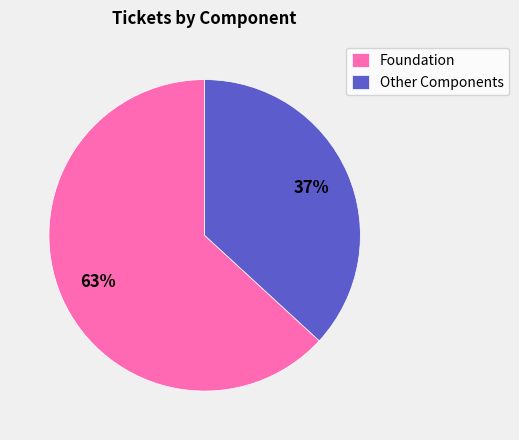

What is the ratio of the value at Other Components to the value at Foundation?

0.6